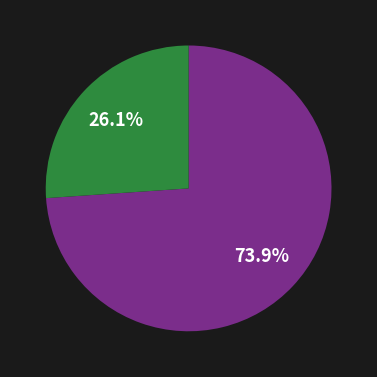

Is there any slice that represents more than half of the pie?

Yes